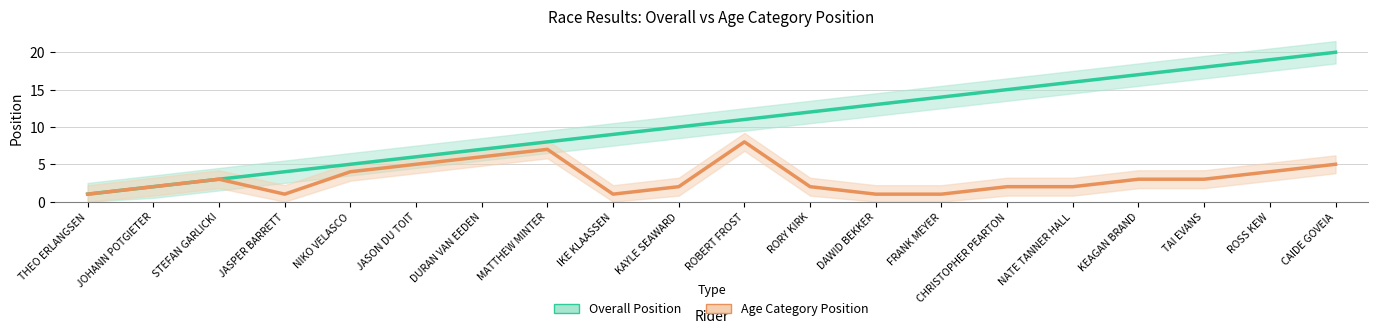

True or false: Overall Position and Age Position intersect in this chart.

False